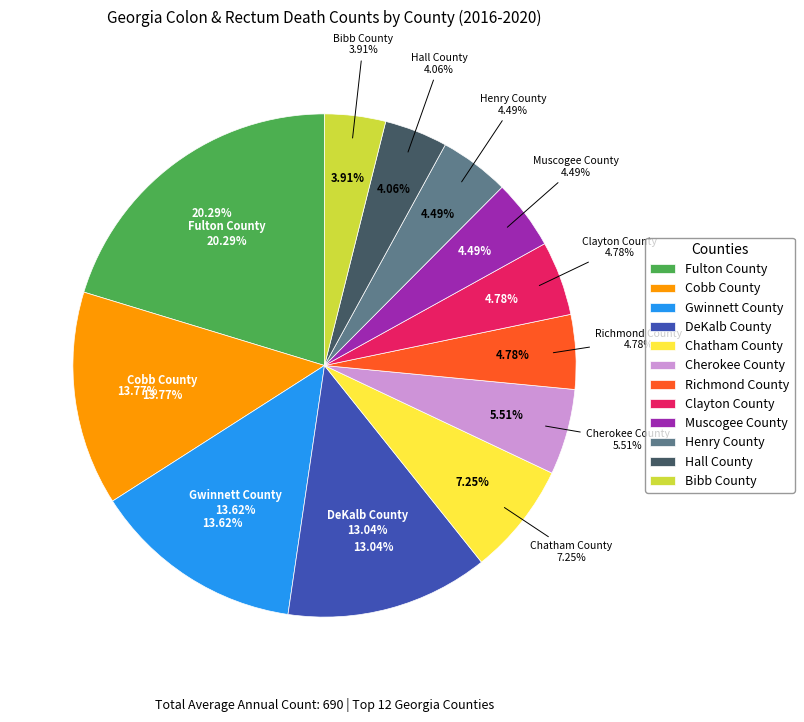

Does Cherokee County represent more than half of the total?

No